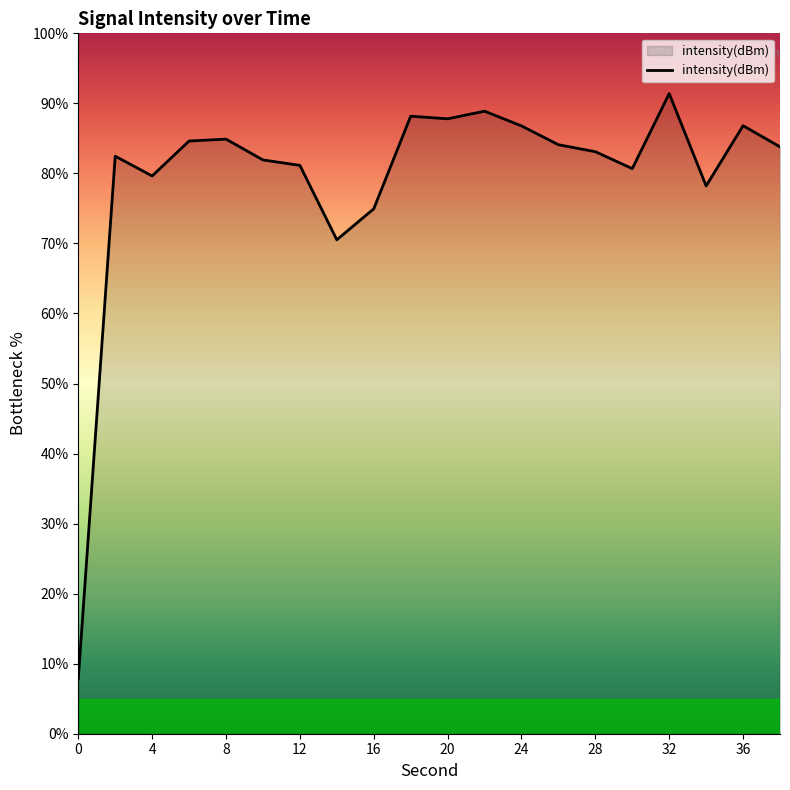

What is the difference between the maximum and minimum values?

83.5